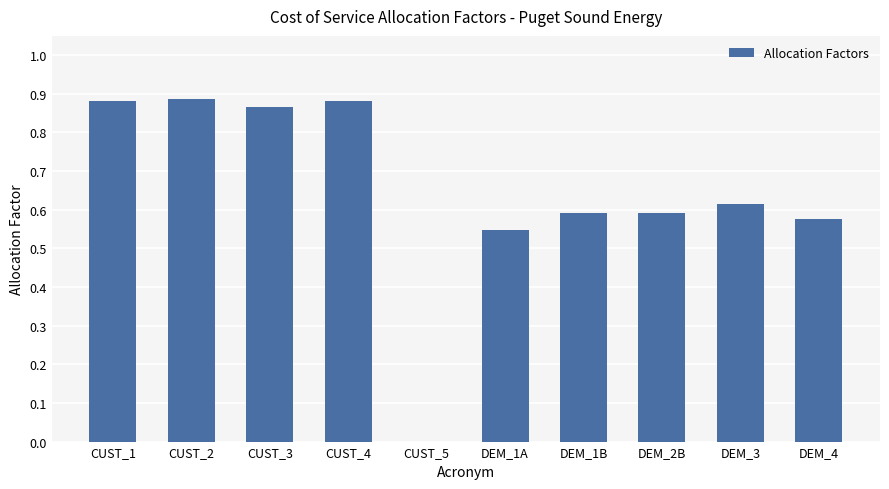

Between DEM_3 and DEM_1A, which is larger?

DEM_3